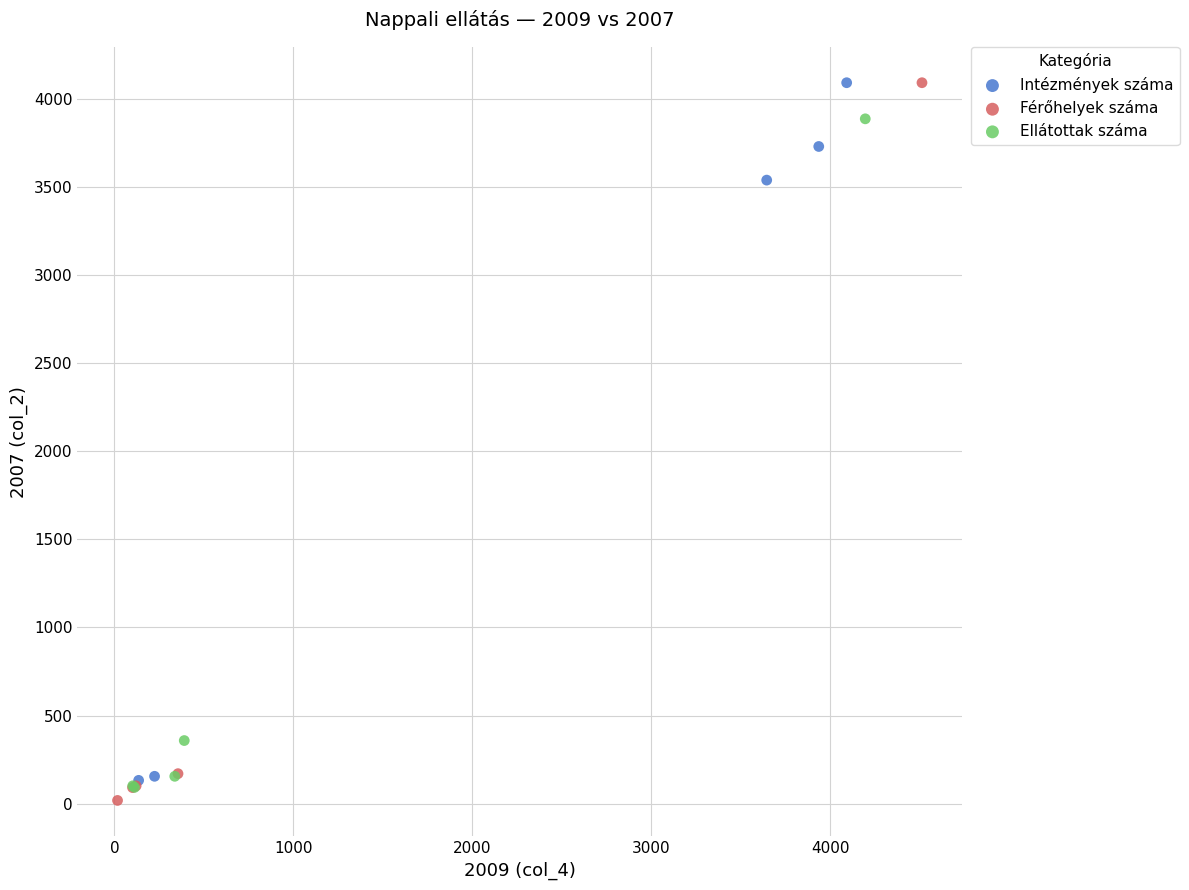

Which series reaches the minimum Y coordinate?

Férőhelyek száma